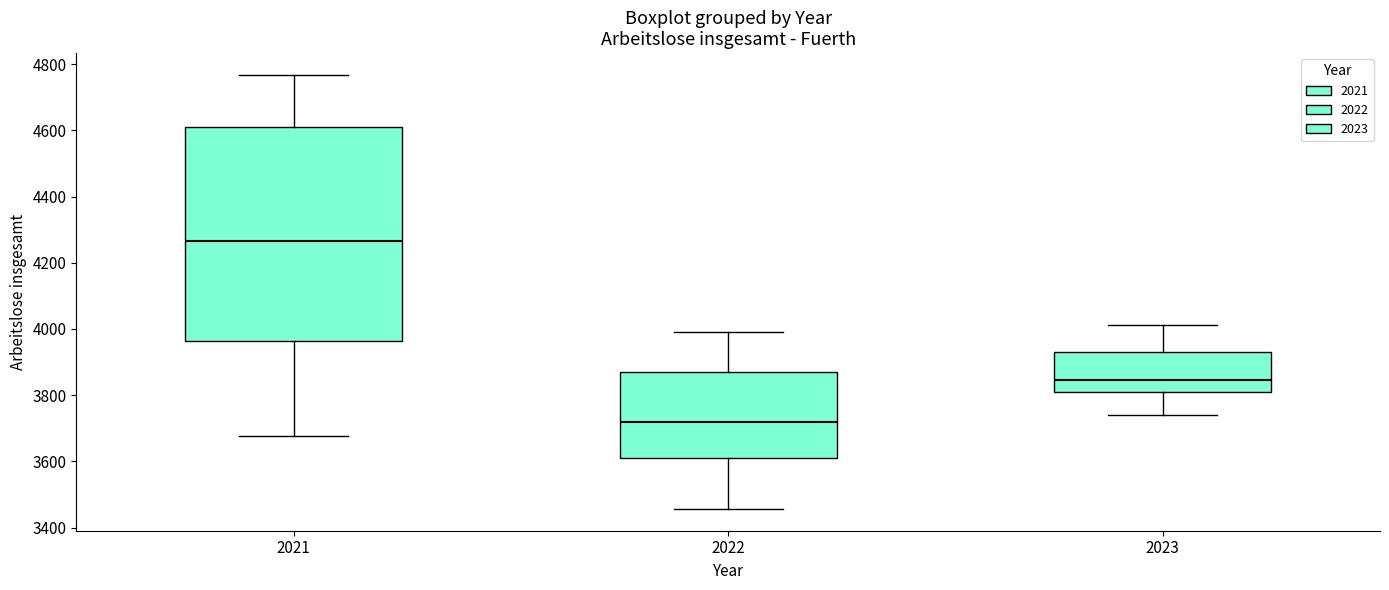

Comparing the boxes themselves (not the whiskers), which one is the tallest?

2021